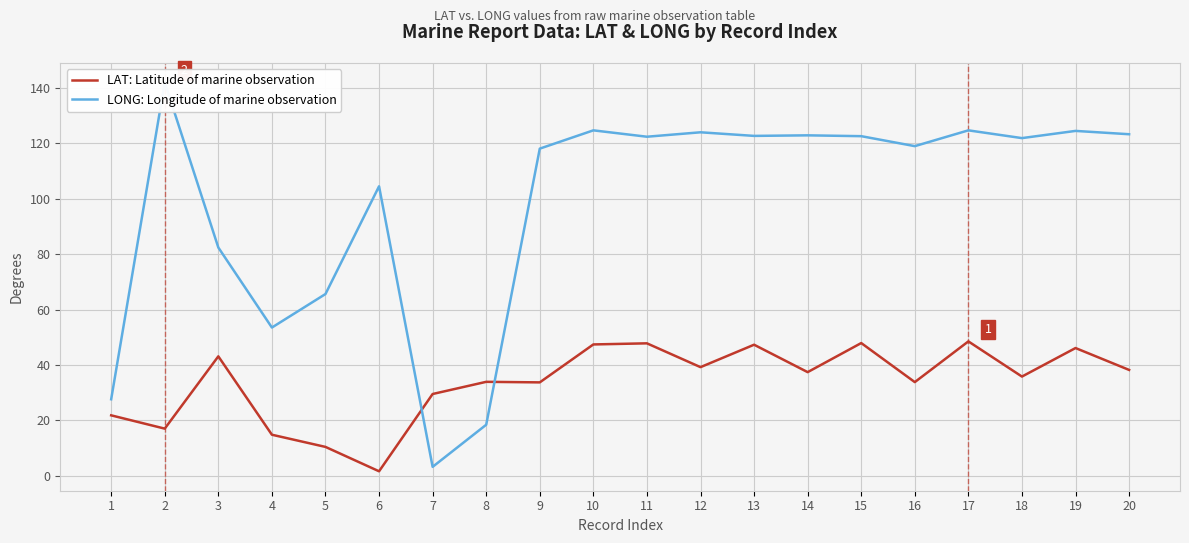

Reading left to right, extract all data points from this chart.

LAT: Latitude of marine observation: 1=21.8	2=17.0	3=43.1	4=14.8	5=10.4	6=1.6	7=29.5	8=33.9	9=33.7	10=47.4	11=47.8	12=39.2	13=47.3	14=37.4	15=47.9	16=33.8	17=48.5	18=35.8	19=46.1	20=38.2
LONG: Longitude of marine observation: 1=27.6	2=142.0	3=82.4	4=53.5	5=65.6	6=104.5	7=3.2	8=18.4	9=118.1	10=124.7	11=122.4	12=124.0	13=122.7	14=122.9	15=122.6	16=119.0	17=124.7	18=121.9	19=124.5	20=123.3